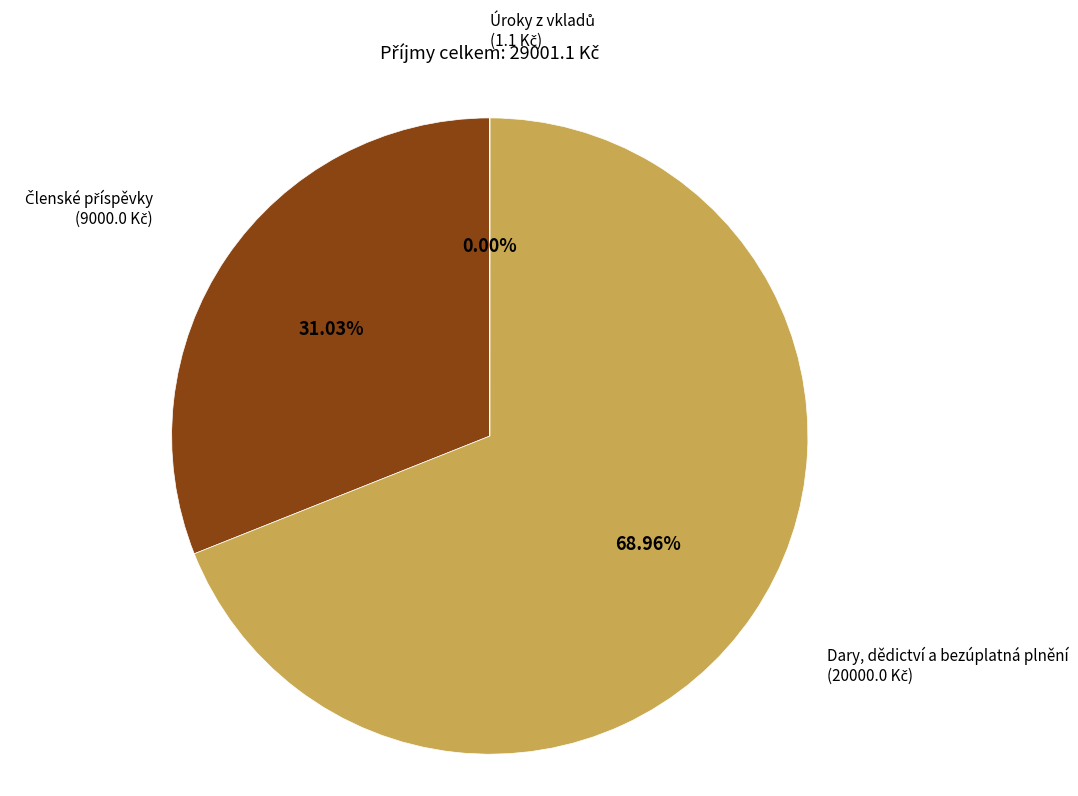

What is the majority slice?

Dary, dědictví a bezúplatná plnění